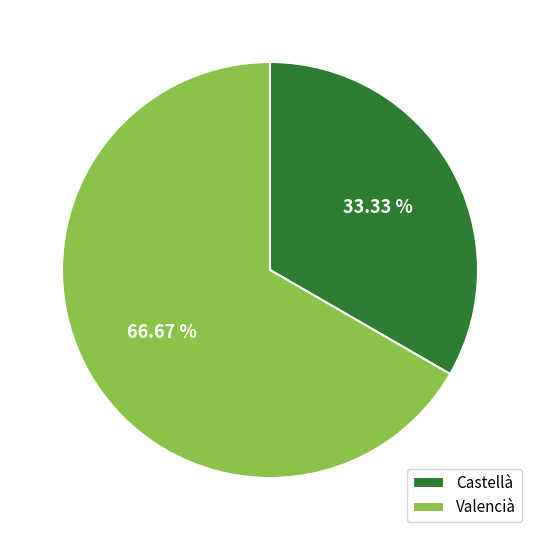

How much of the chart is everything except Valencià?

33.3%